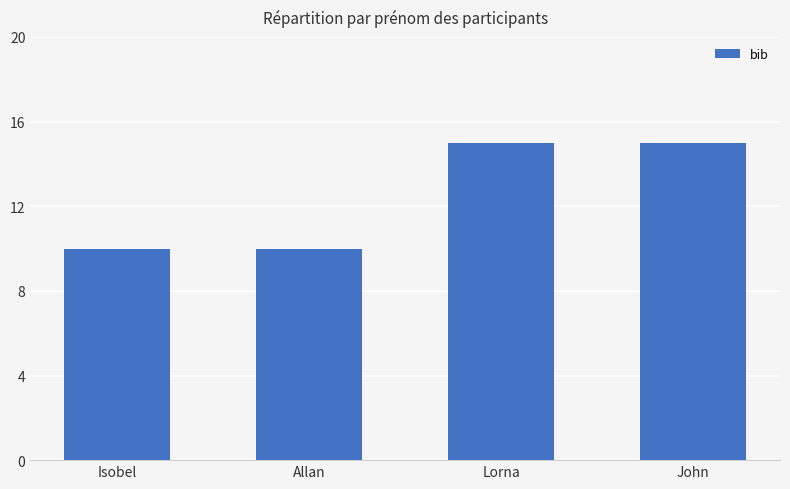

What value does the data have at Allan?

10